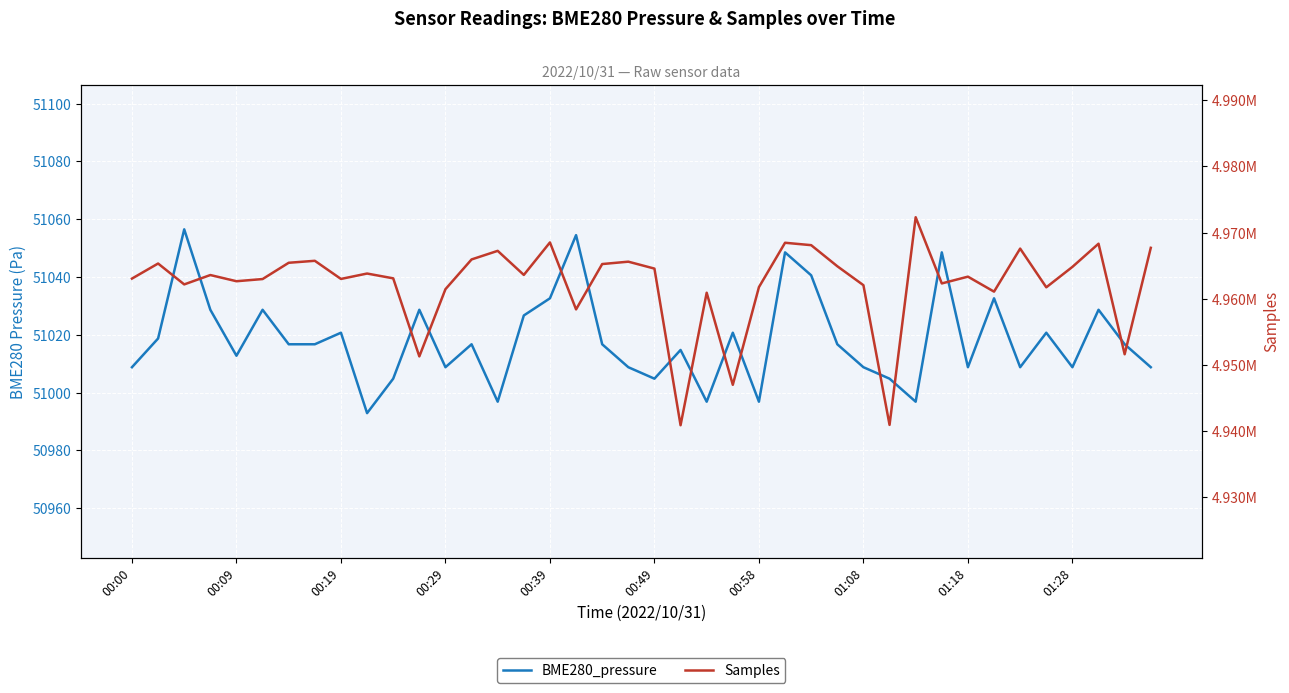

What is the difference between the maximum and minimum values in the Samples series?

31436.0